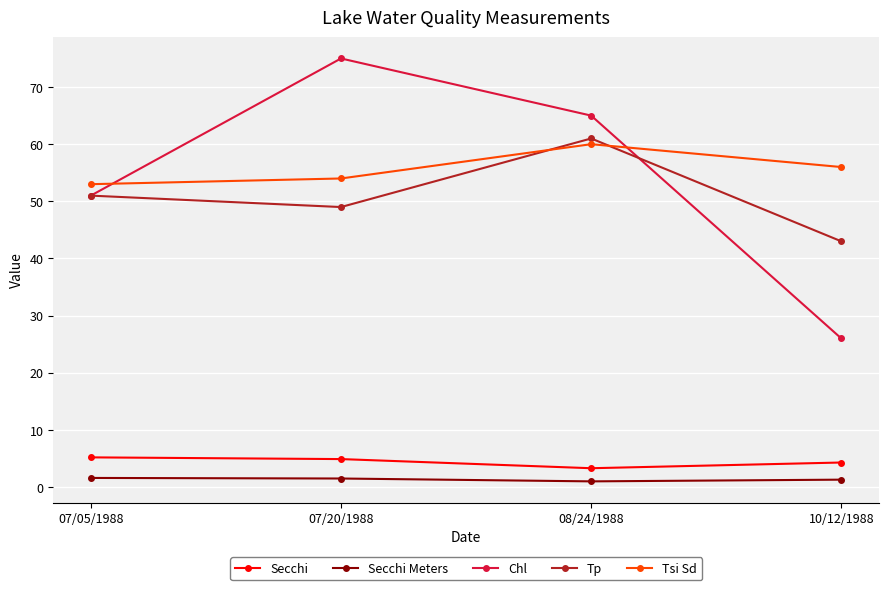

Which series has the largest range (max minus min)?

Chl